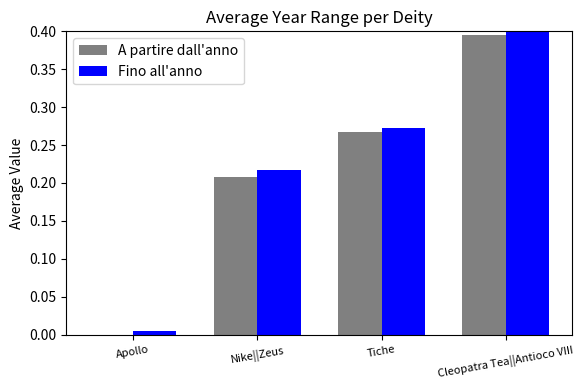

At which label does Fino all'anno reach its peak?

Cleopatra Tea||Antioco VIII